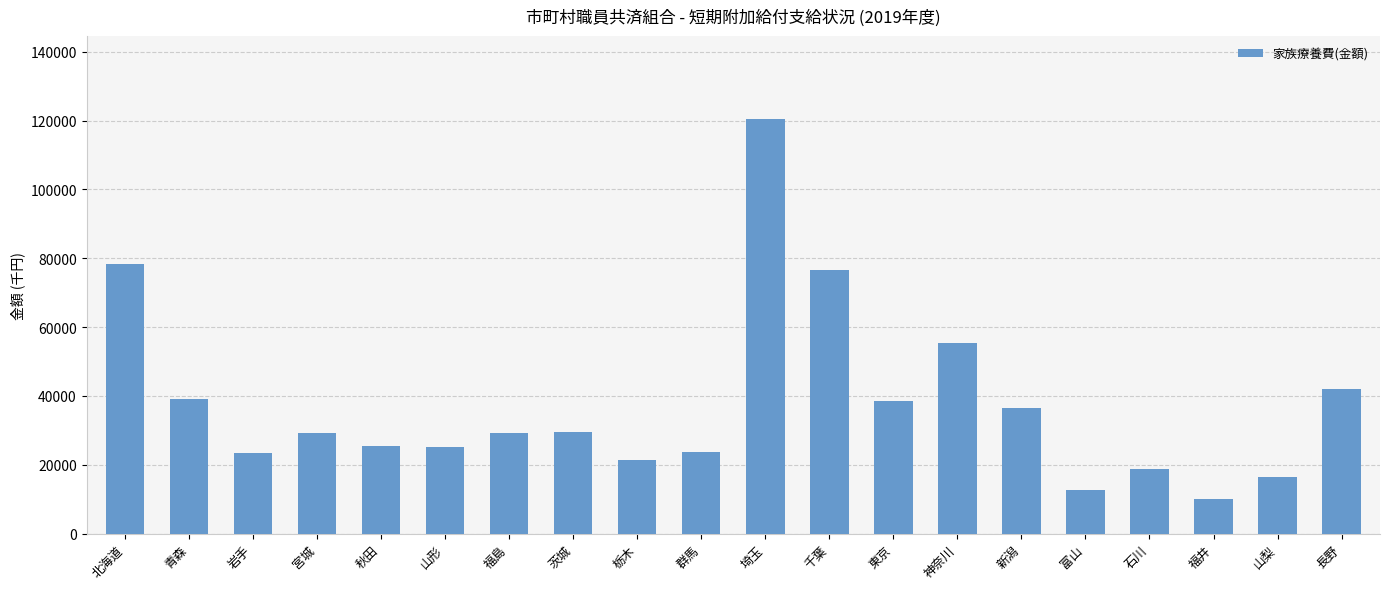

What is the ratio of the value at 秋田 to the value at 栃木?

1.2